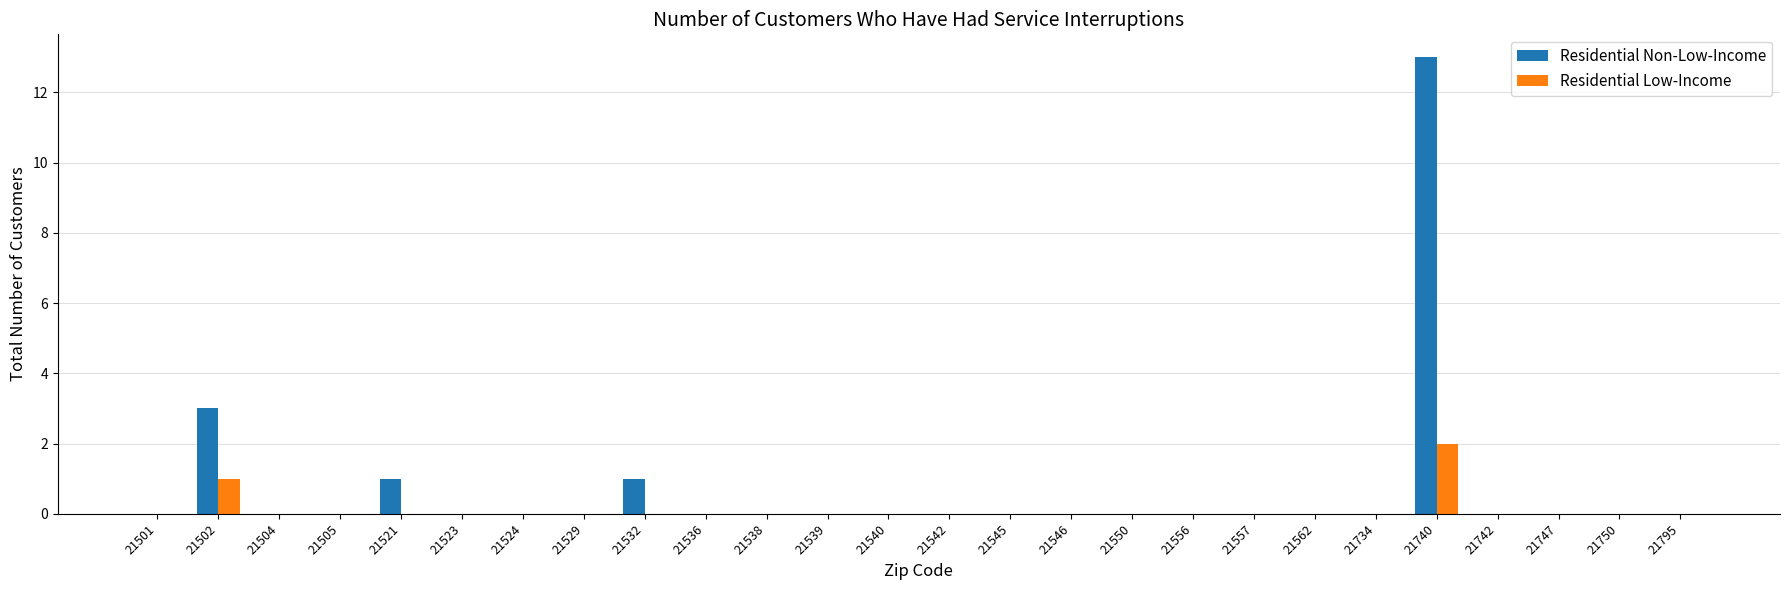

Which category has the highest value in the Residential Non-Low-Income series?

21740